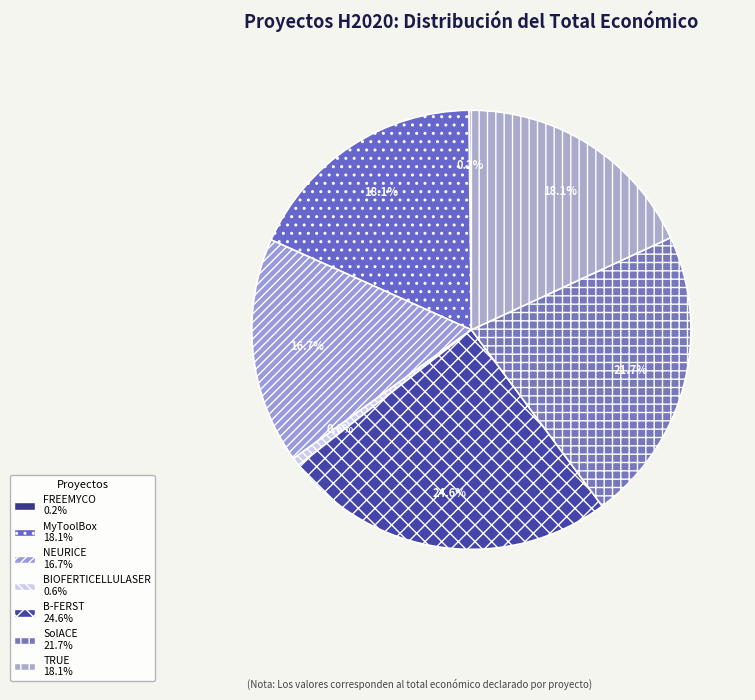

Between BIOFERTICELLULASER and B-FERST, which is larger?

B-FERST